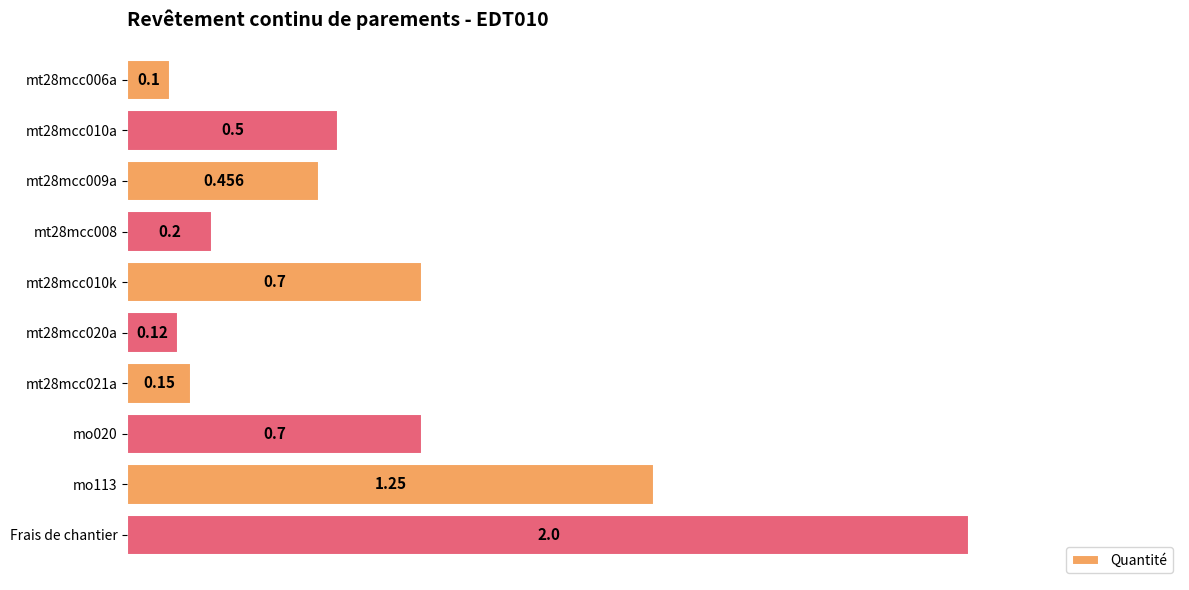

Which category has the highest value across all series?

Frais de chantier